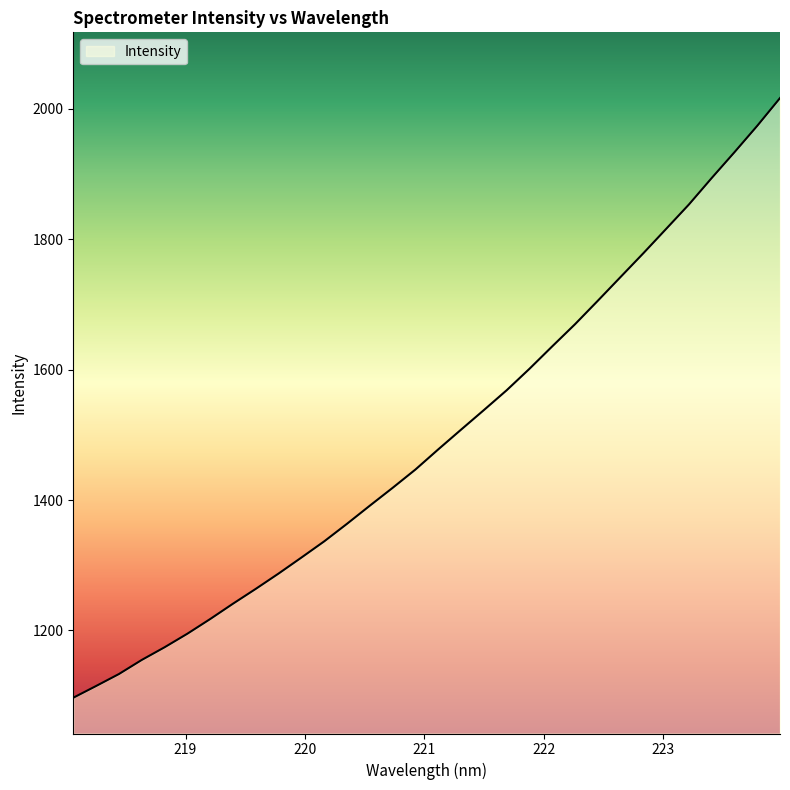

What is the smallest value displayed?

1096.9